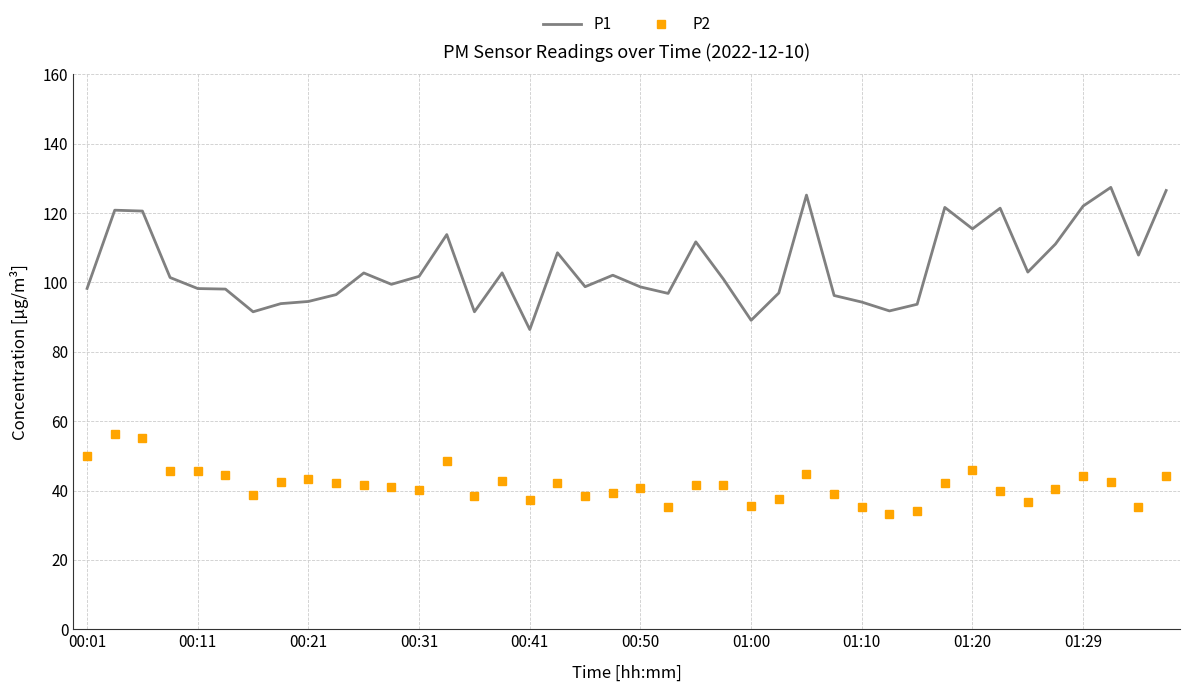

Which series has the widest spread of values?

P1